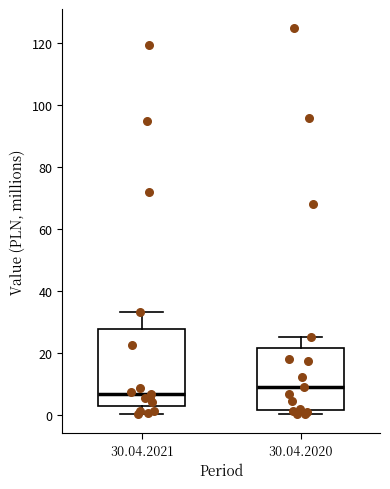

Reading left to right, transcribe this box plot: for each box, give where its median line is, the range the box spans, and where its two whiskers end, as read against the y-axis. The values are not printed on the chart, so give them approximately, as read against the axis.

30.04.2021: median 6, box 2 to 28, whiskers 0 to 34
30.04.2020: median 10, box 2 to 22, whiskers 0 to 24